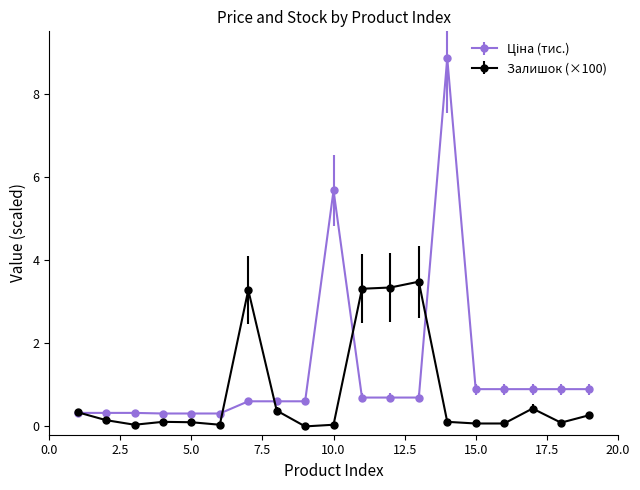

What is the greatest value displayed?

8.9